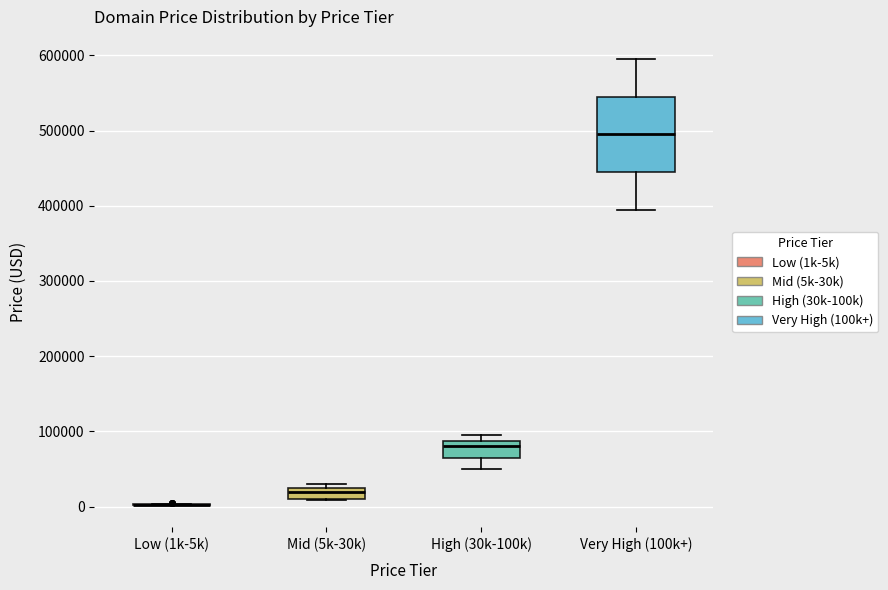

Reading left to right, read every box against the y-axis: the position of its median line, the range the box covers, and the ends of its whiskers. The values are not printed on the chart, so give them approximately, as read against the axis.

Low (1k-5k): box collapsed to a line at 0, whiskers 0 to 0
Mid (5k-30k): median 20000 (just below the box's upper edge), box 10000 to 20000, whiskers 10000 to 30000
High (30k-100k): median 80000, box 60000 to 90000, whiskers 50000 to 90000 (just above the box's upper edge)
Very High (100k+): median 490000, box 440000 to 540000, whiskers 390000 to 590000